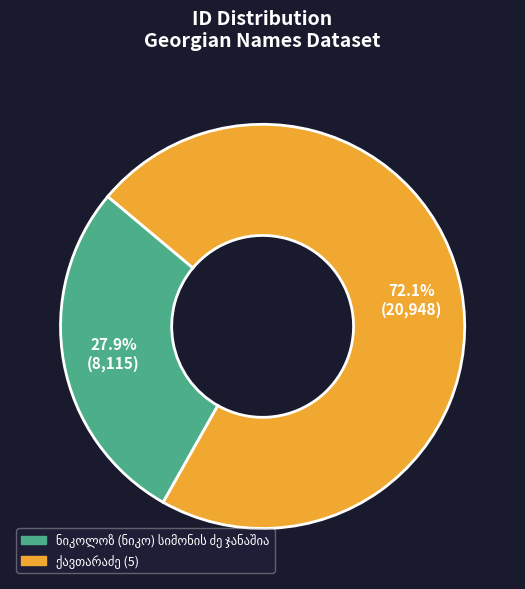

Is there any slice that represents more than half of the pie?

Yes